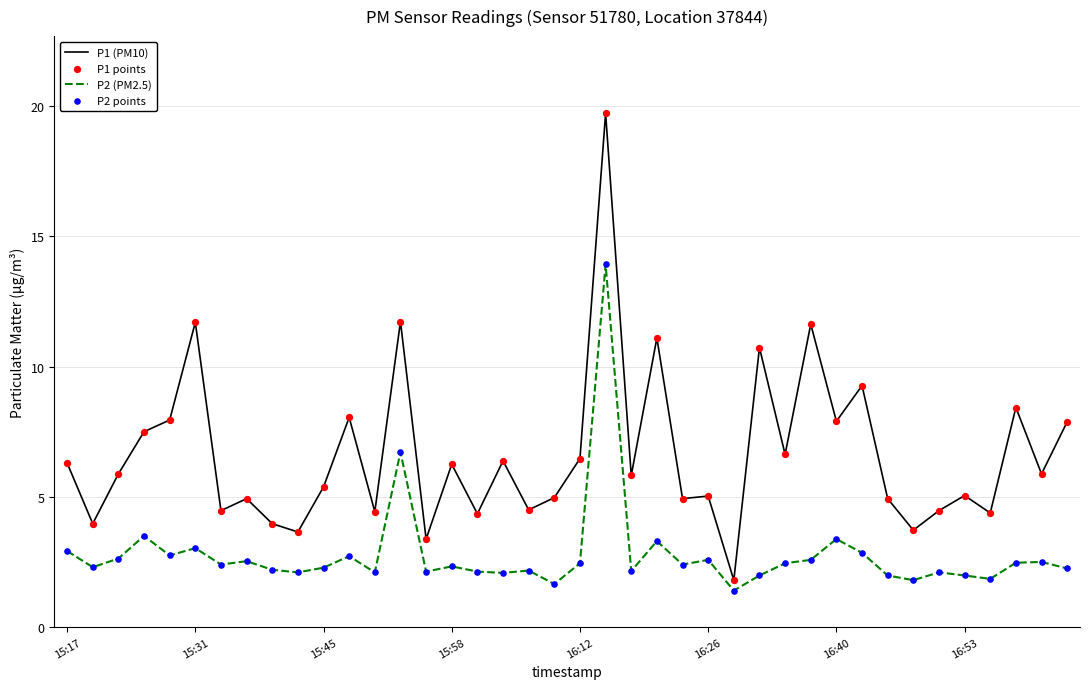

Which series has the largest range (max minus min)?

P1 (PM10)